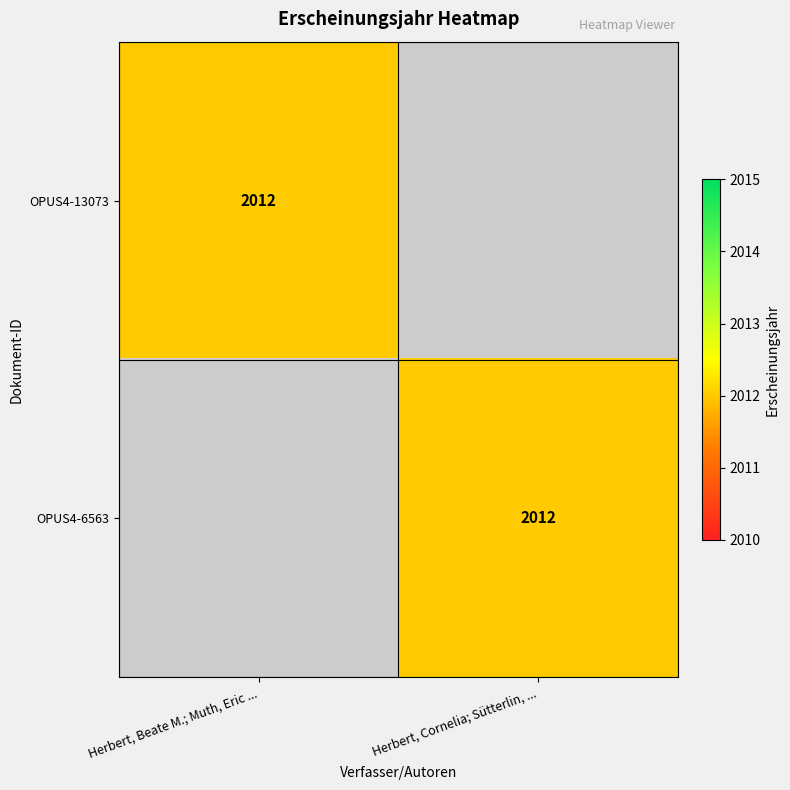

The OPUS4-13073 series shows 2012 at Herbert, Beate M.; Muth, Eric .... True or false?

True